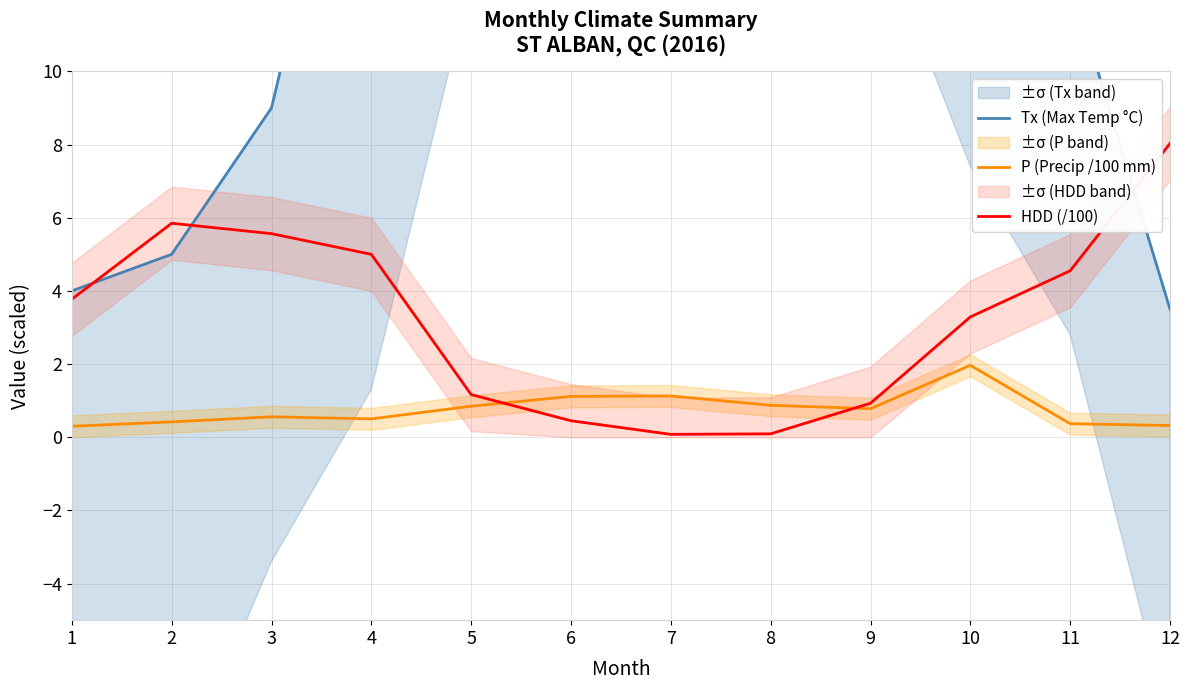

How many lines are shown in the chart?

3